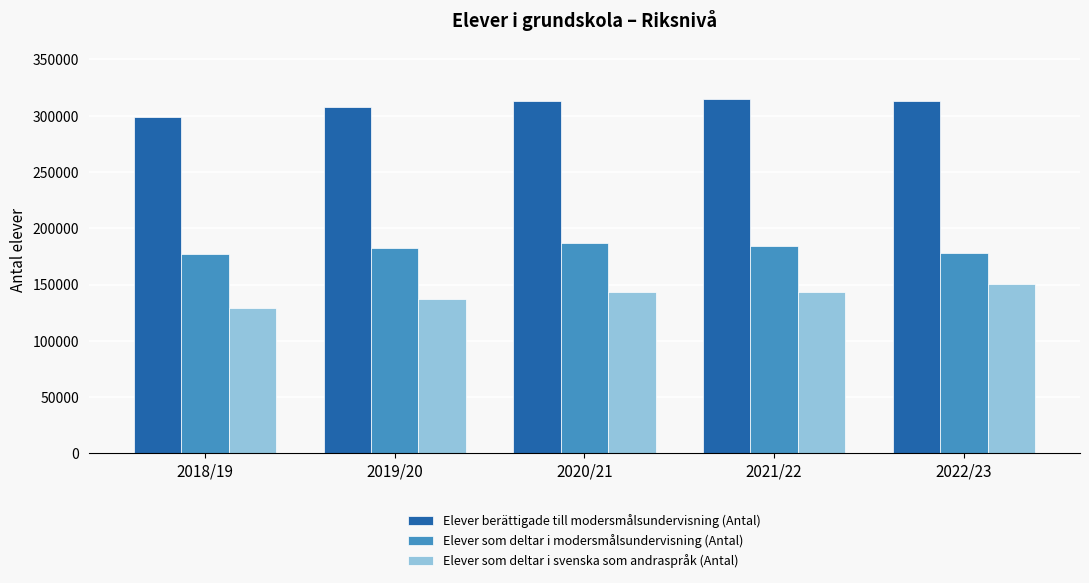

What is the difference between the maximum and minimum values in the Elever berättigade till modersmålsundervisning (Antal) series?

16045